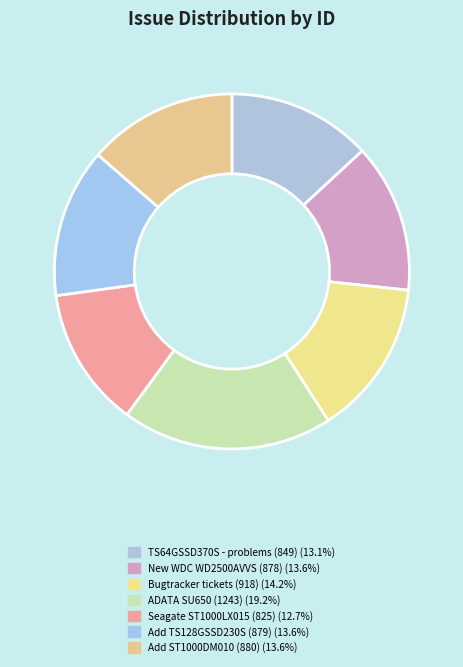

How many slices are in this pie chart?

7